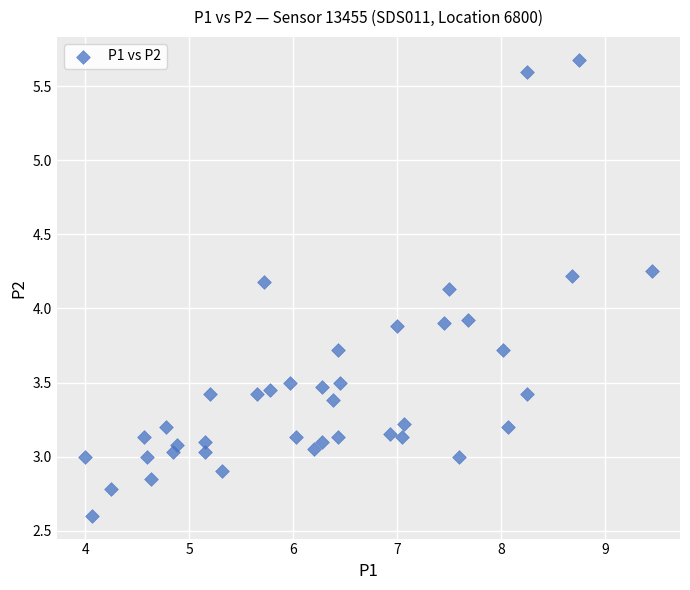

What is the range of X values (max minus min)?

5.4